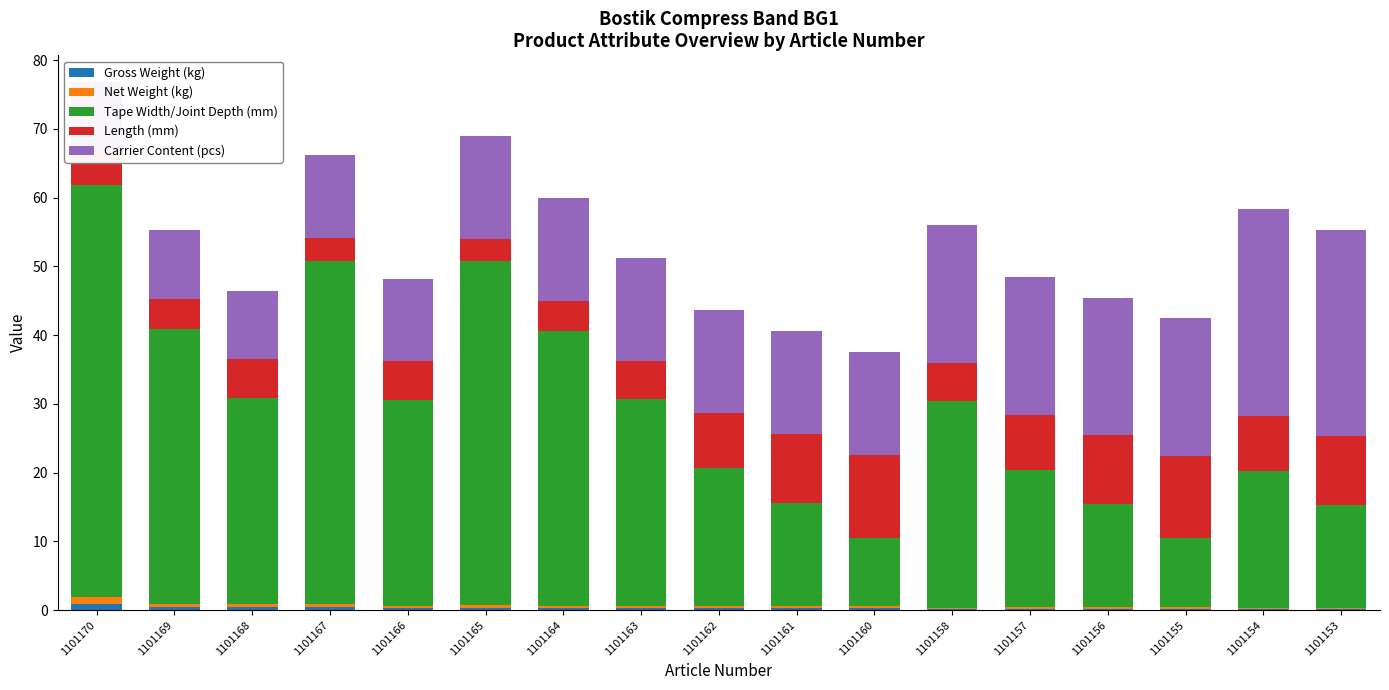

Is the value of Length (mm) at 1101169 greater than the value of Net Weight (kg) at 1101155?

Yes